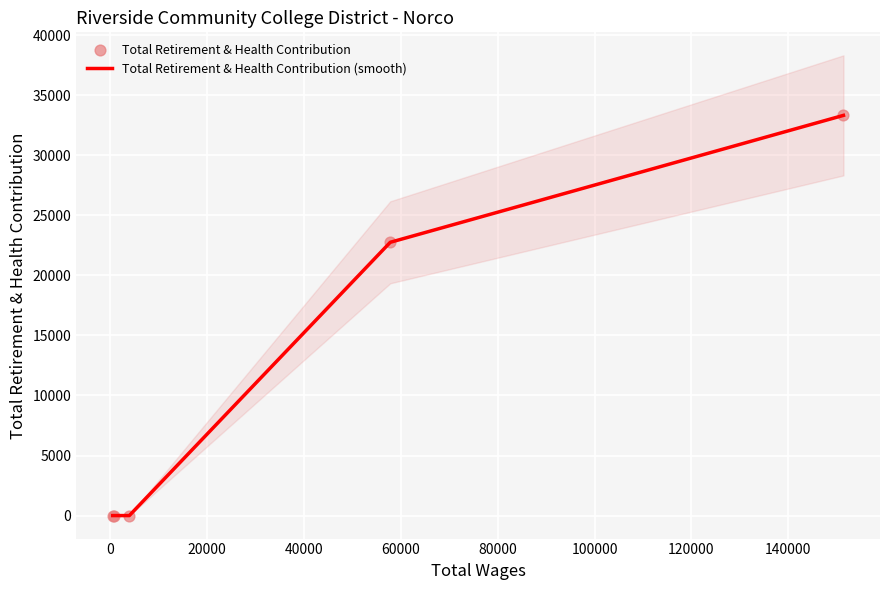

Which series contains the highest Y value?

Total Retirement & Health Contribution (smooth)